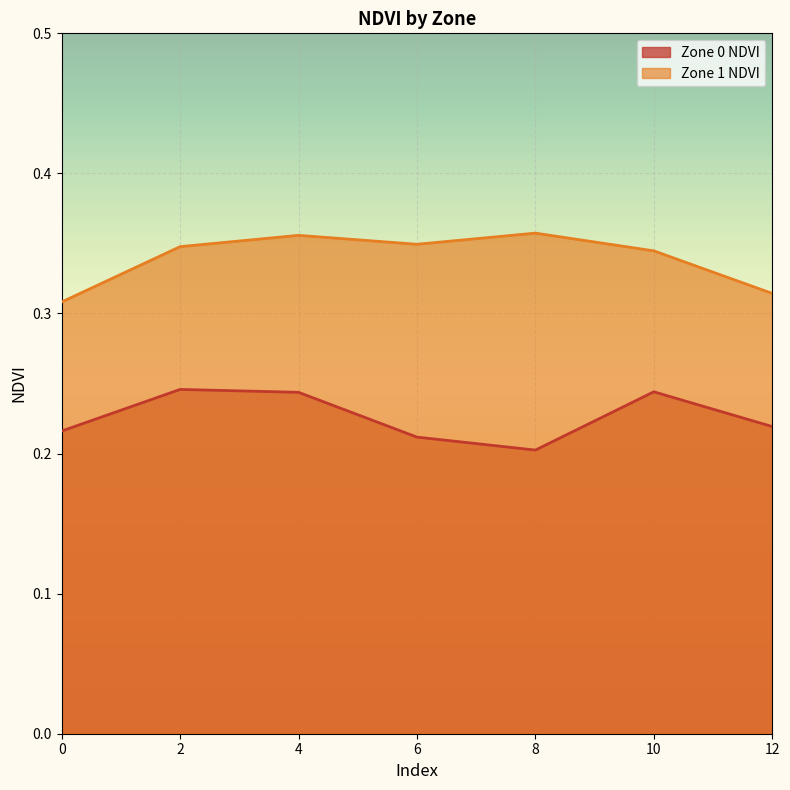

Reading right to left, what are all the values shown in this chart?

Zone 0 NDVI: 0.2	0.2	0.2	0.2	0.2	0.2	0.2
Zone 1 NDVI: 0.3	0.3	0.4	0.3	0.4	0.3	0.3